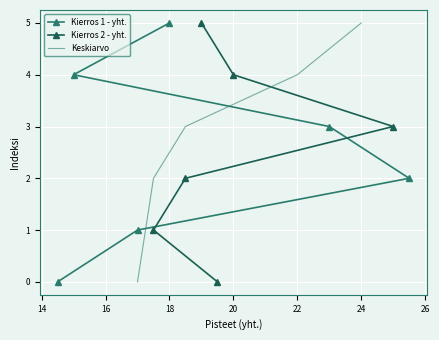

The value of Keskiarvo at 22 is 4. True or false?

True